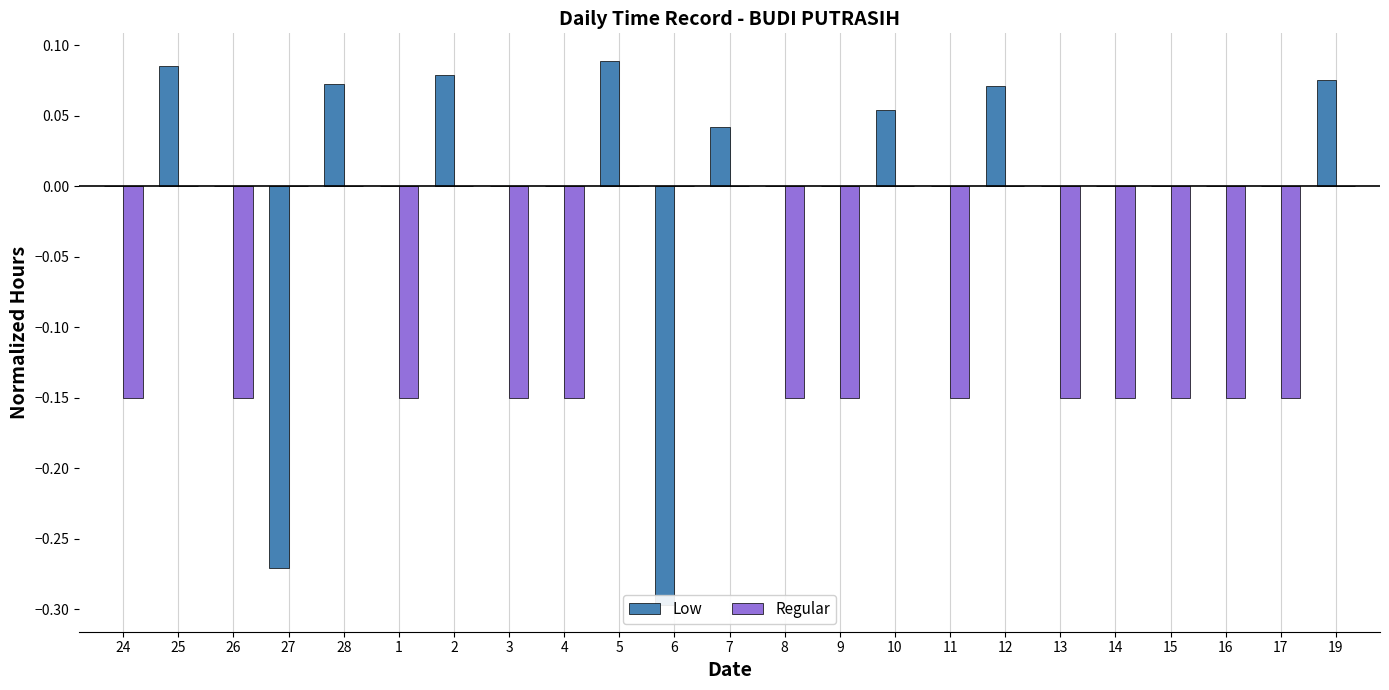

What position from the left is 12?

17